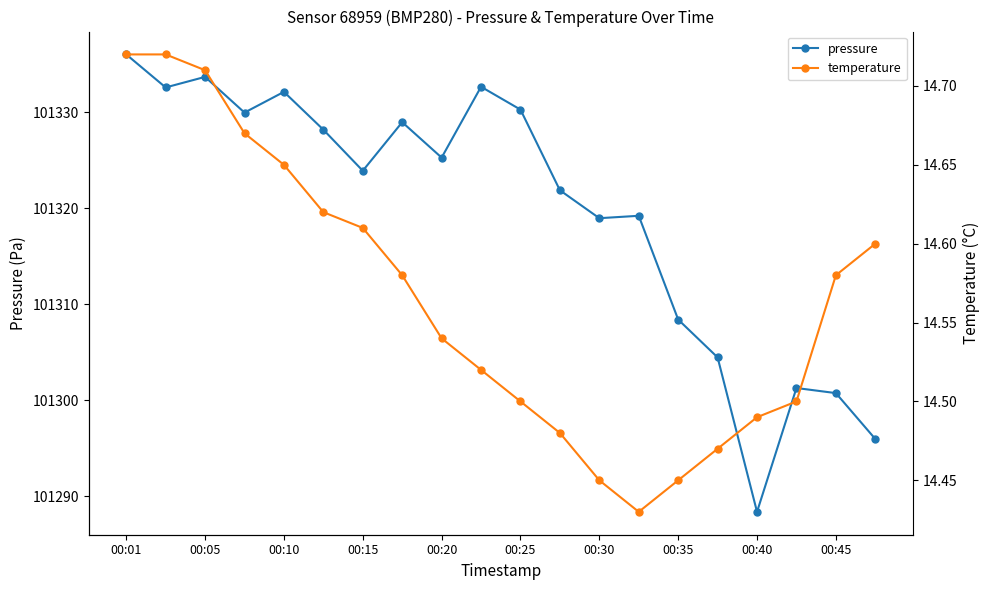

What is the lowest value of the temperature series?

14.4